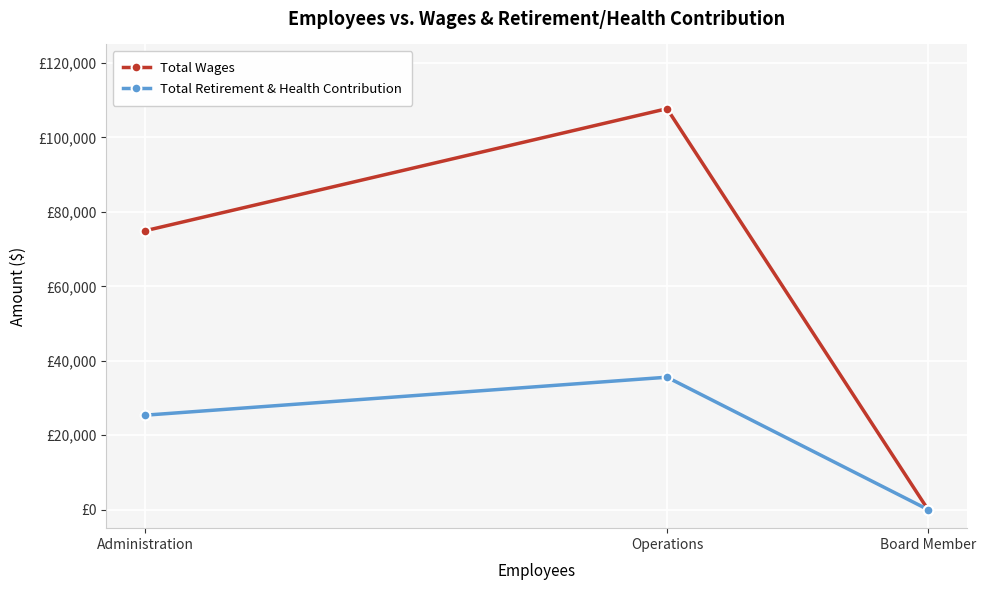

The Total Wages series shows 0 at Board Member. True or false?

True